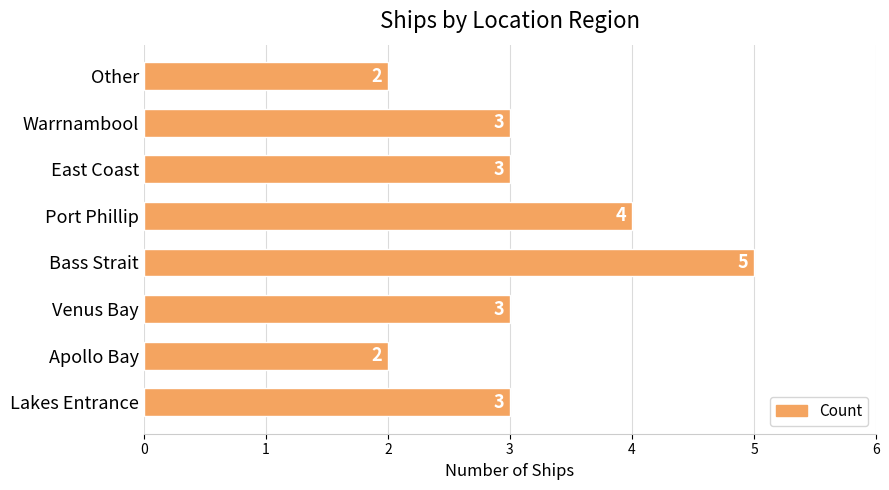

Reading bottom to top, transcribe all the data shown in this chart.

3	2	3	5	4	3	3	2